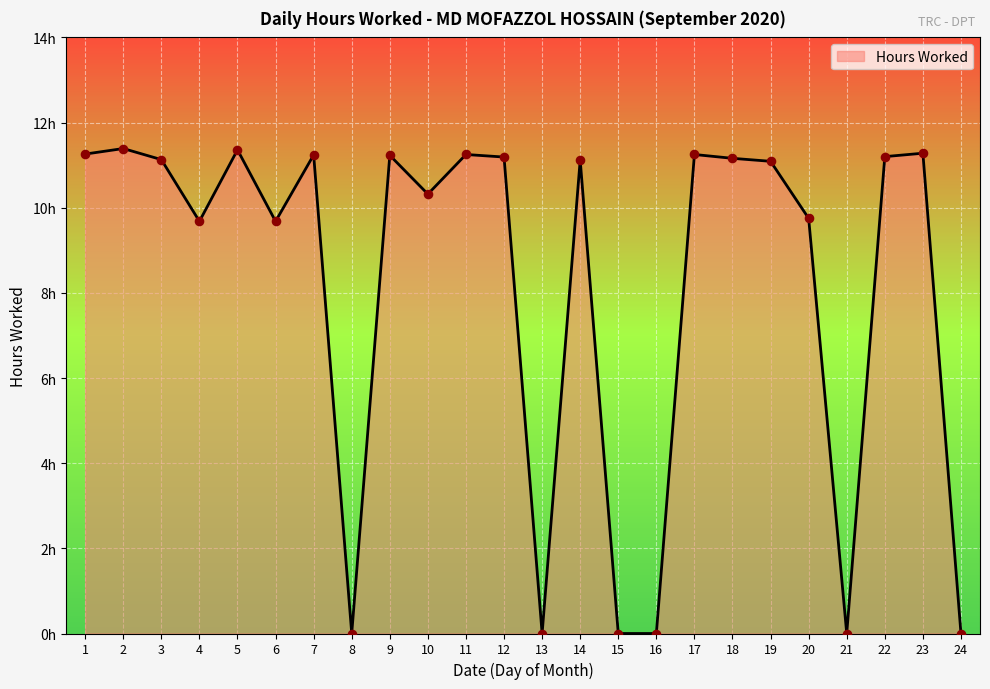

Which has a higher value, 10 or 16?

10